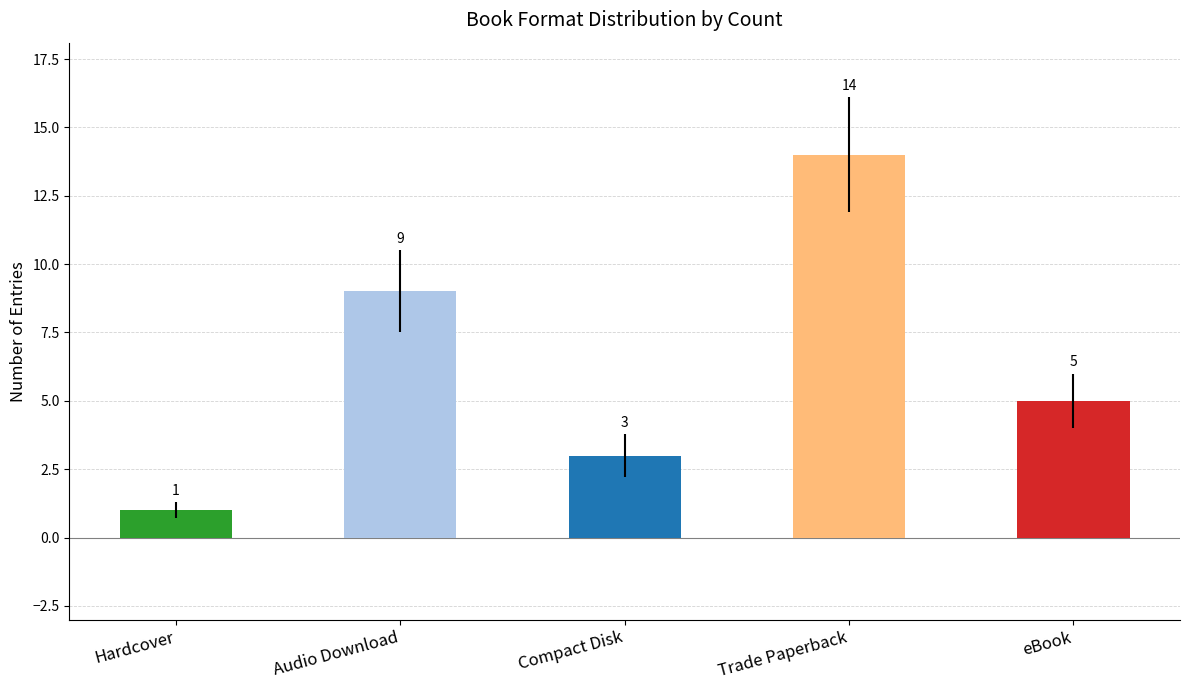

What is the difference between the maximum and minimum values?

13